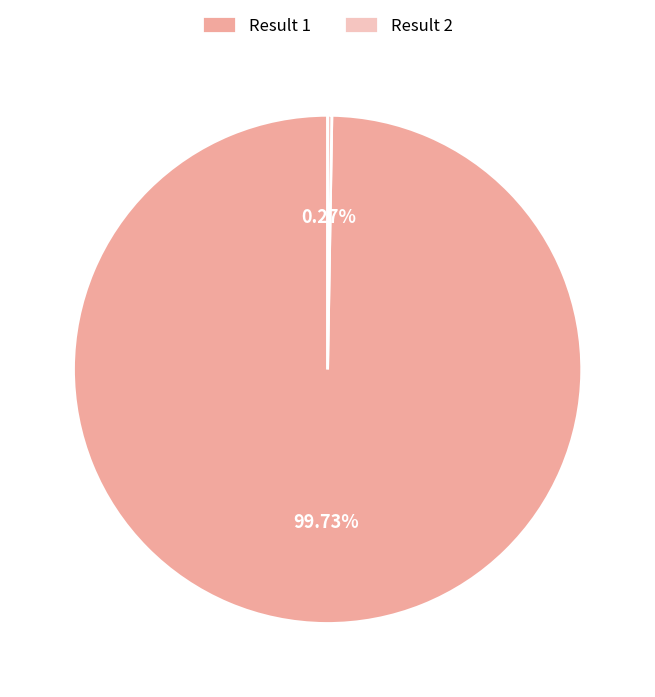

Which slice represents more than half of the pie?

Result 1